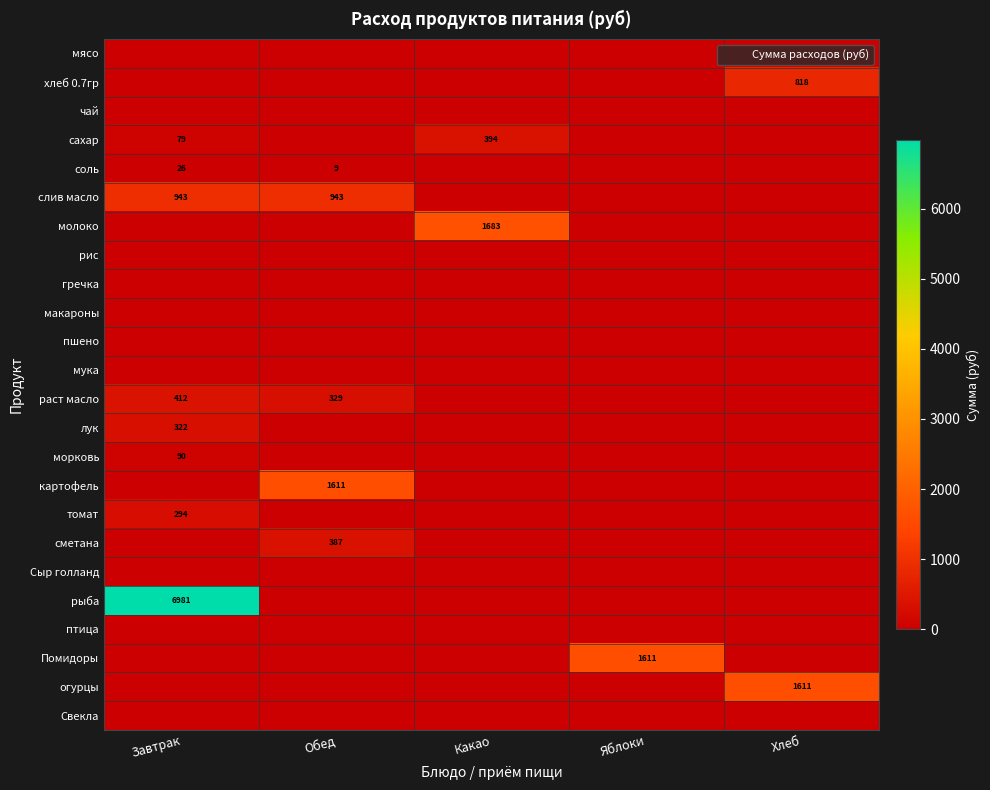

Count the number of categories in the chart.

5